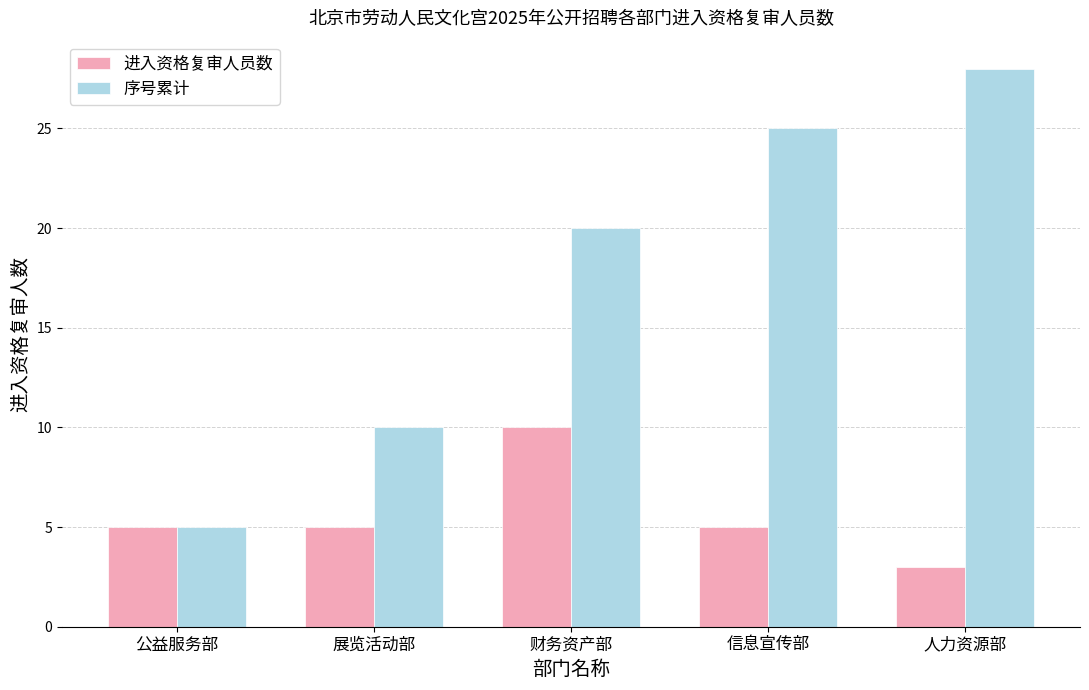

Is it true that 进入资格复审人员数 equals 2 at 财务资产部?

False